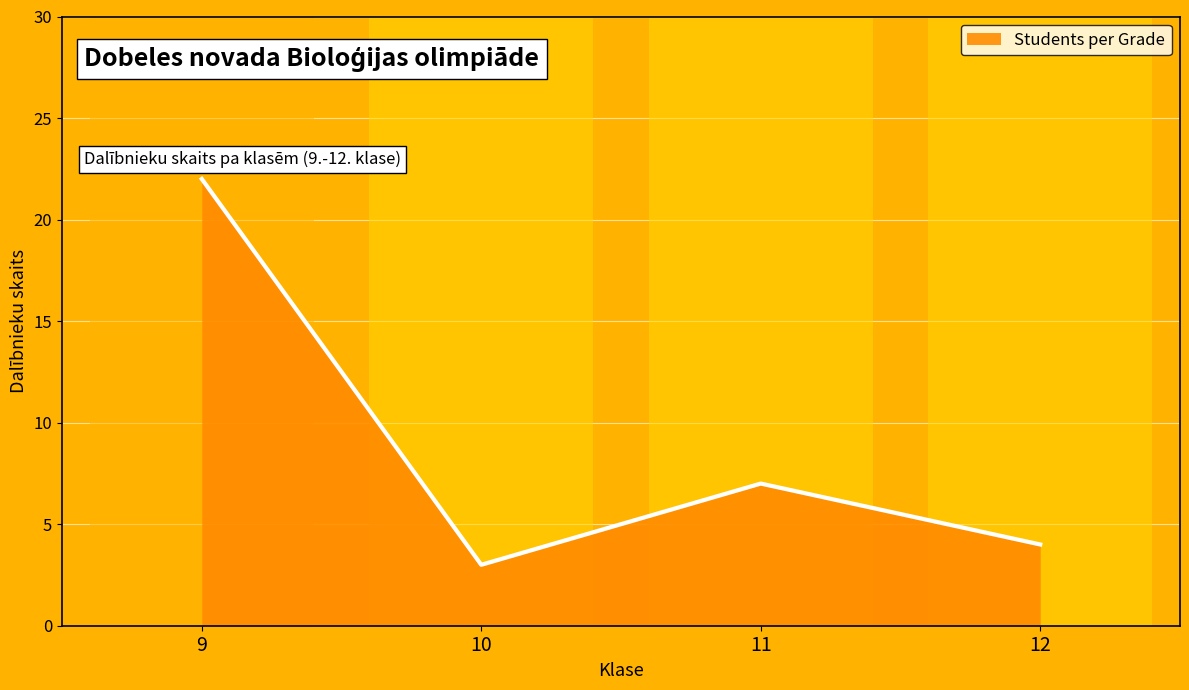

Approximately how many times larger is the value at 10 compared to 12?

0.8